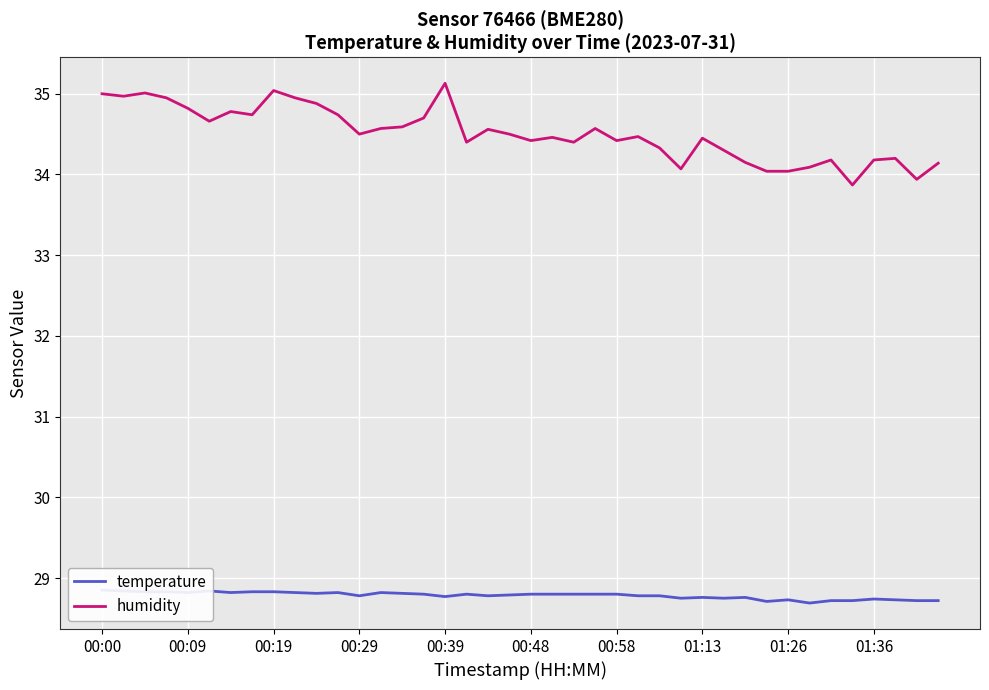

What are all the series names shown in the legend?

temperature, humidity